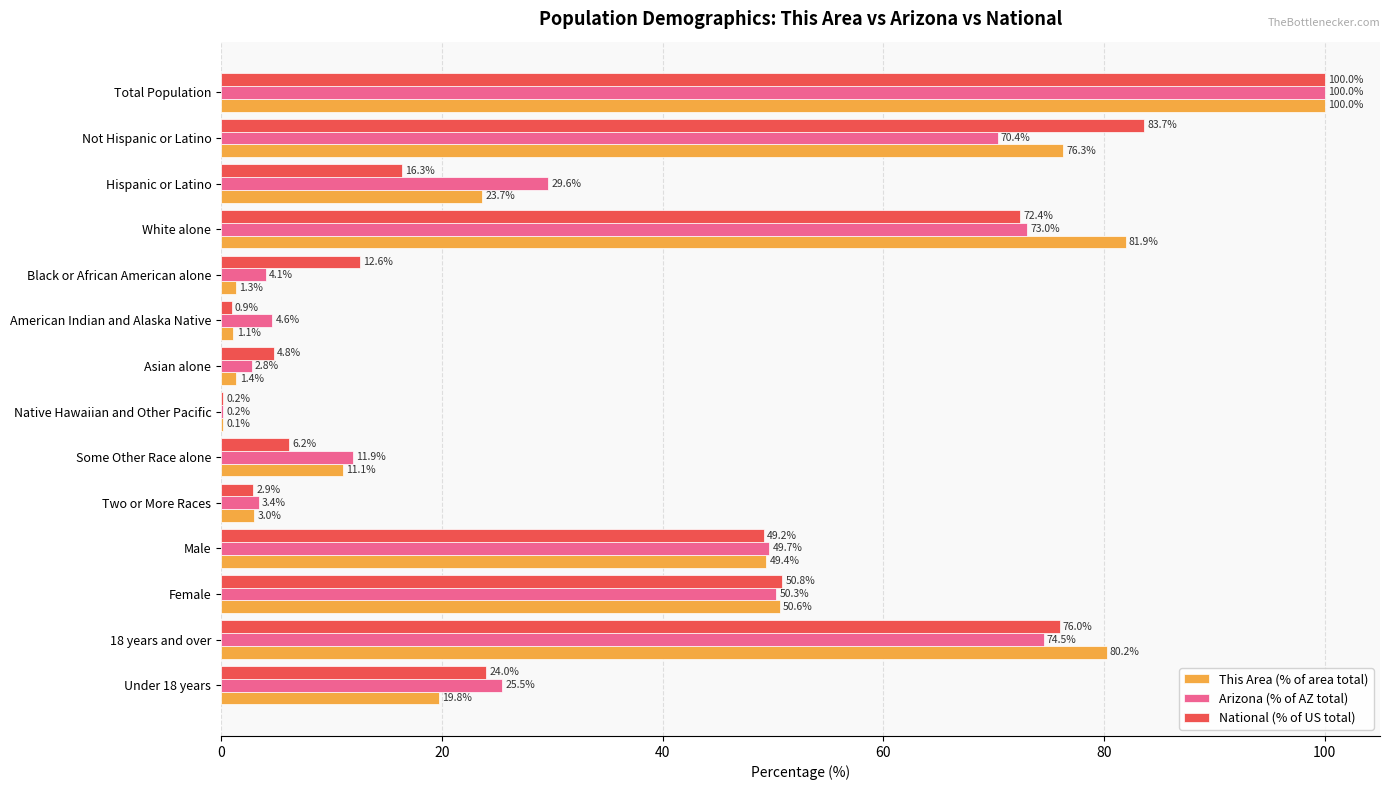

Is the value of National (% of US total) at 18 years and over greater than the value of This Area (% of area total) at Asian alone?

Yes